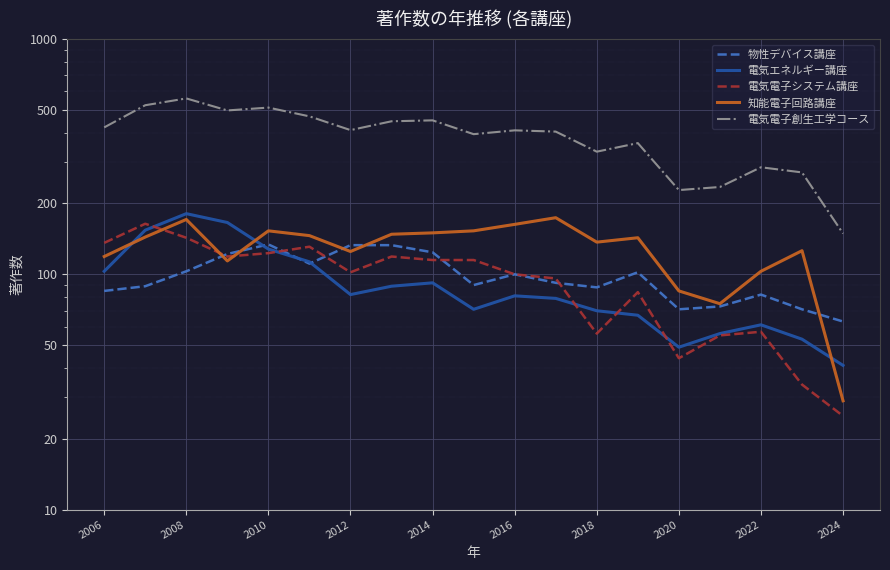

At which category does the chart reach its minimum across all series?

2024